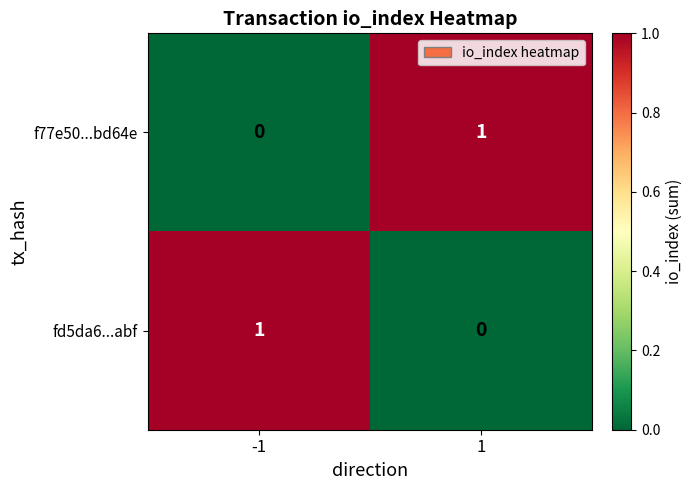

What is the spread (max minus min) of values at 1?

1